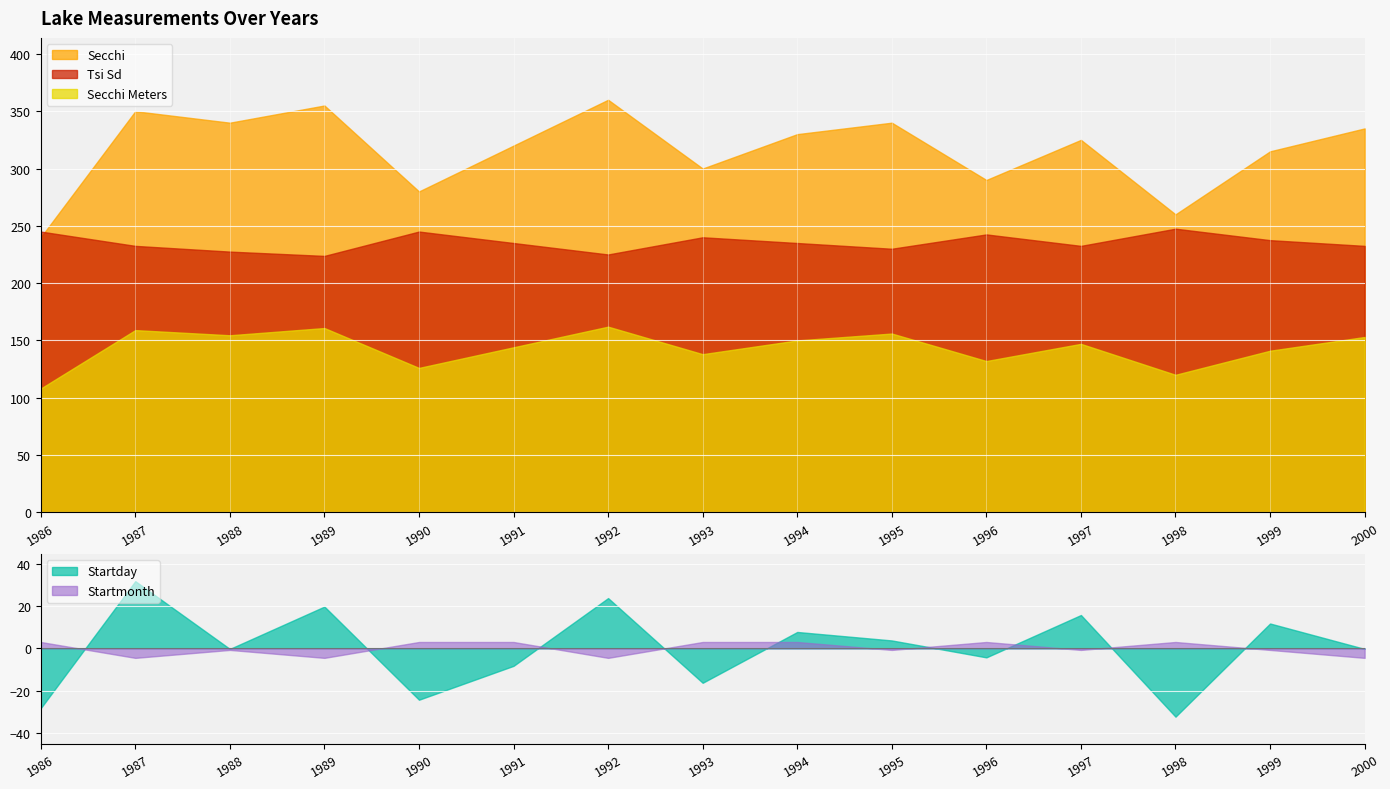

Does the chart display data point markers on the line(s)?

No